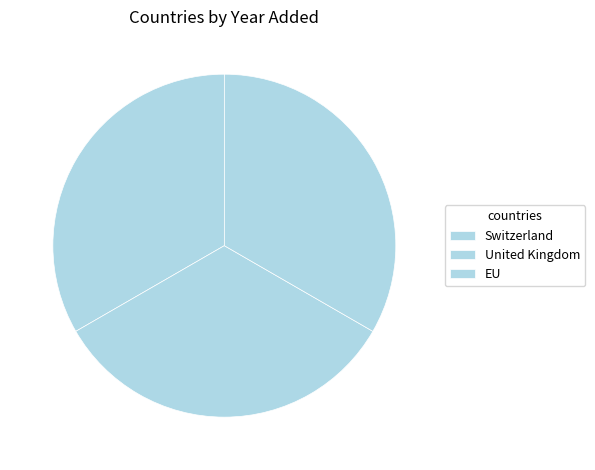

Which slice is the smallest?

Switzerland